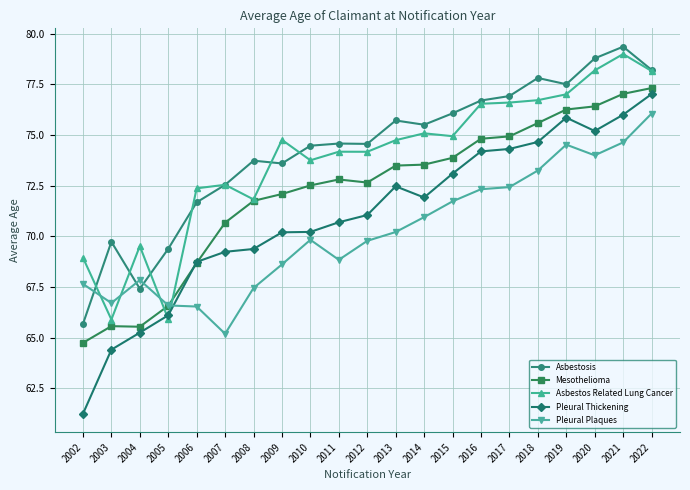

Which series changed the most between 2002 and 2008?

Pleural Thickening